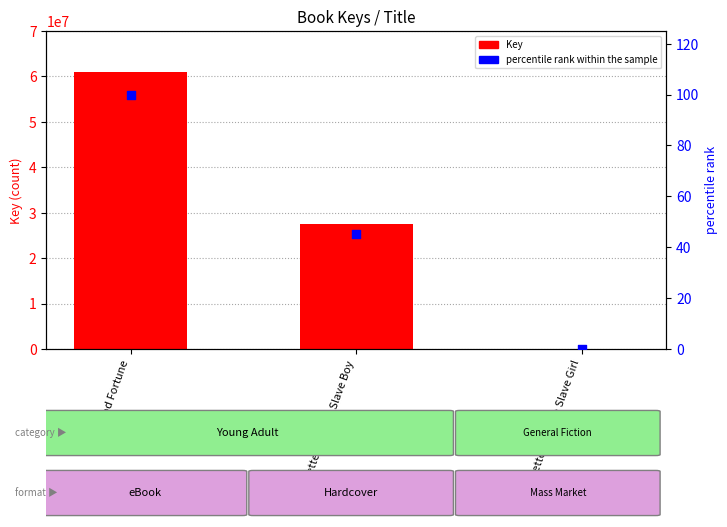

At which category is the sum across all series the highest?

Good Fortune